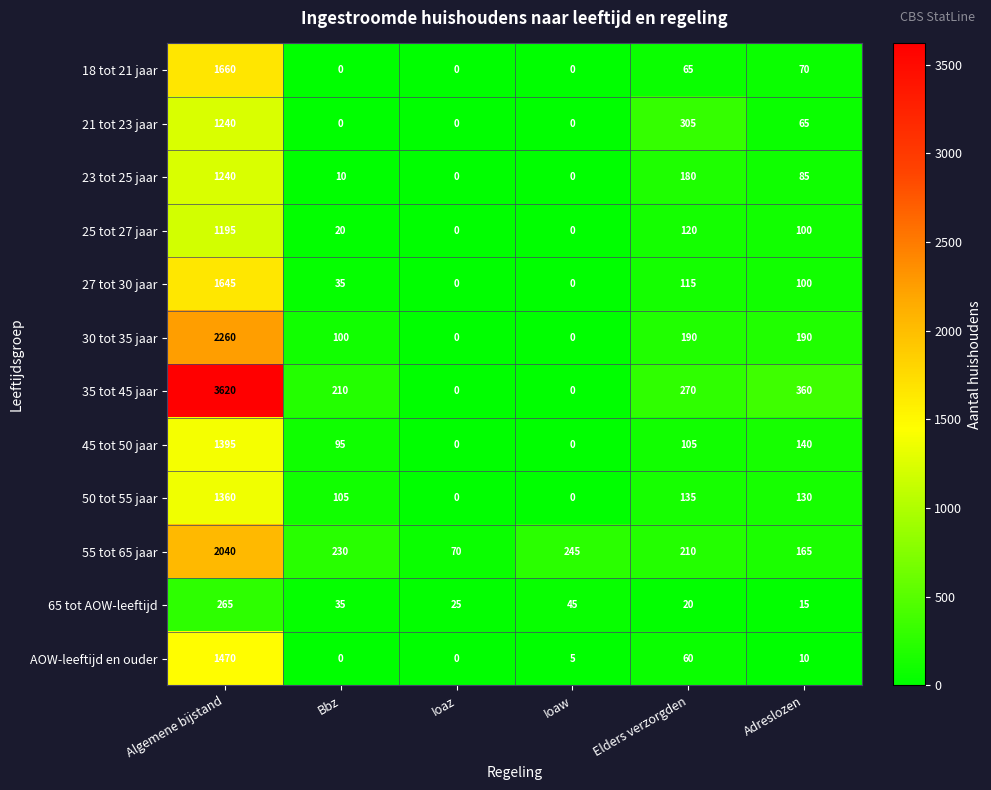

At which category is the sum across all series the highest?

Algemene bijstand